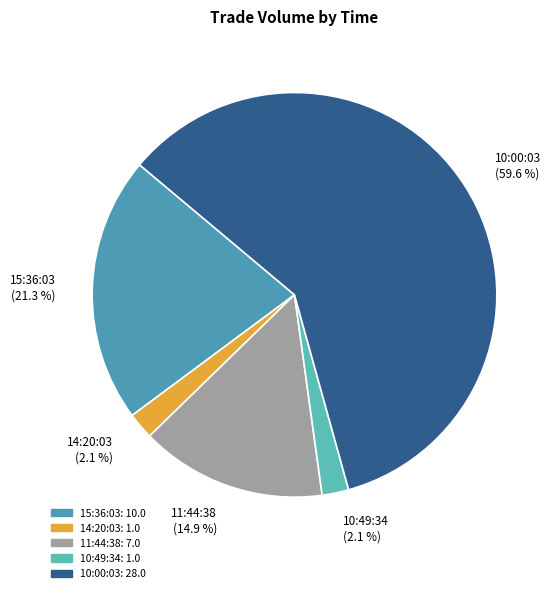

How many segments does this pie chart have?

5